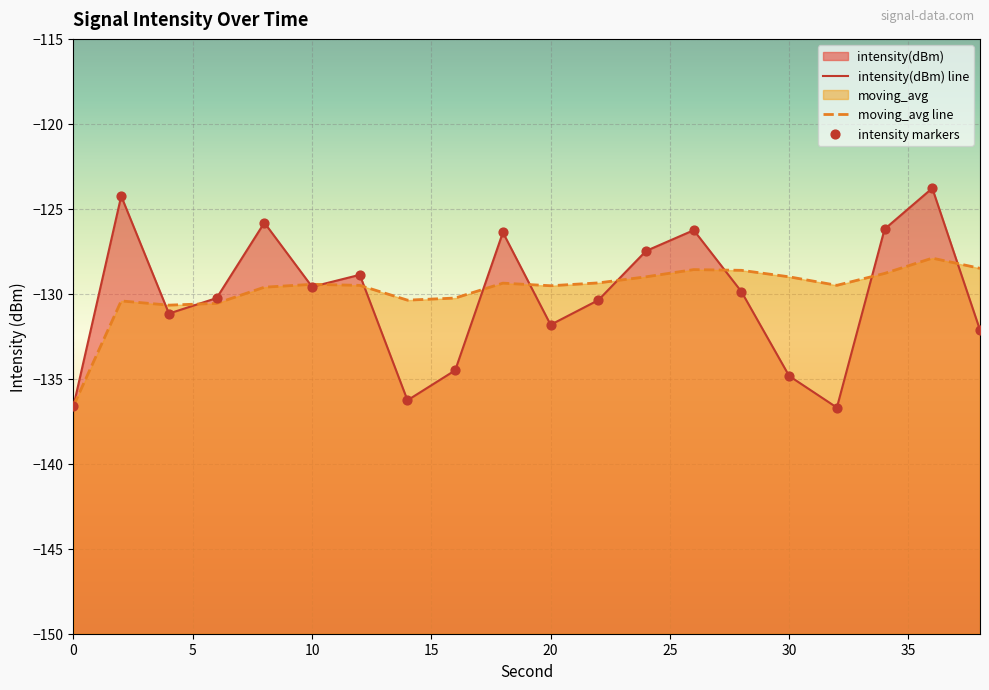

Which series has the largest total across all categories?

moving_avg